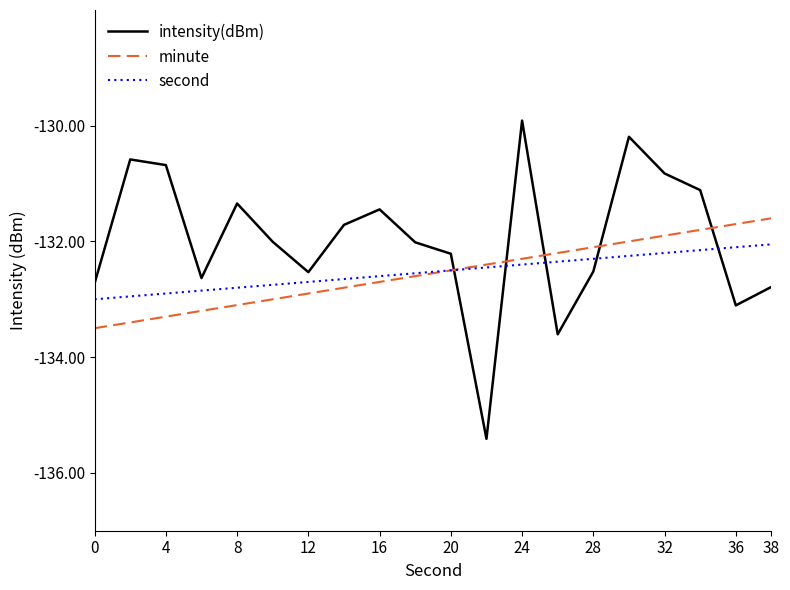

Is this an area chart (filled region under the line)?

No